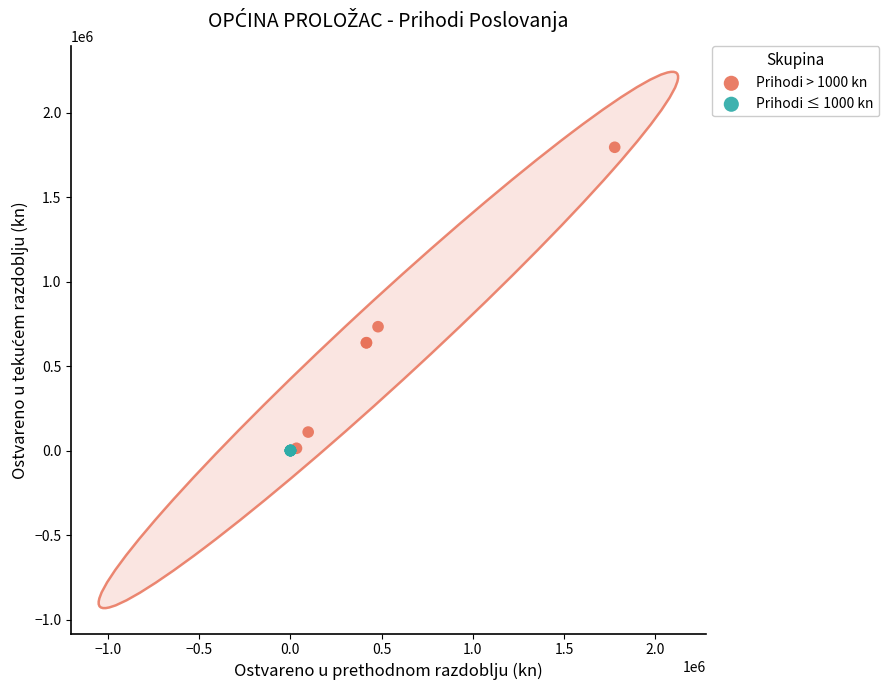

Which series has the largest Y range (max minus min)?

Prihodi > 1000 kn